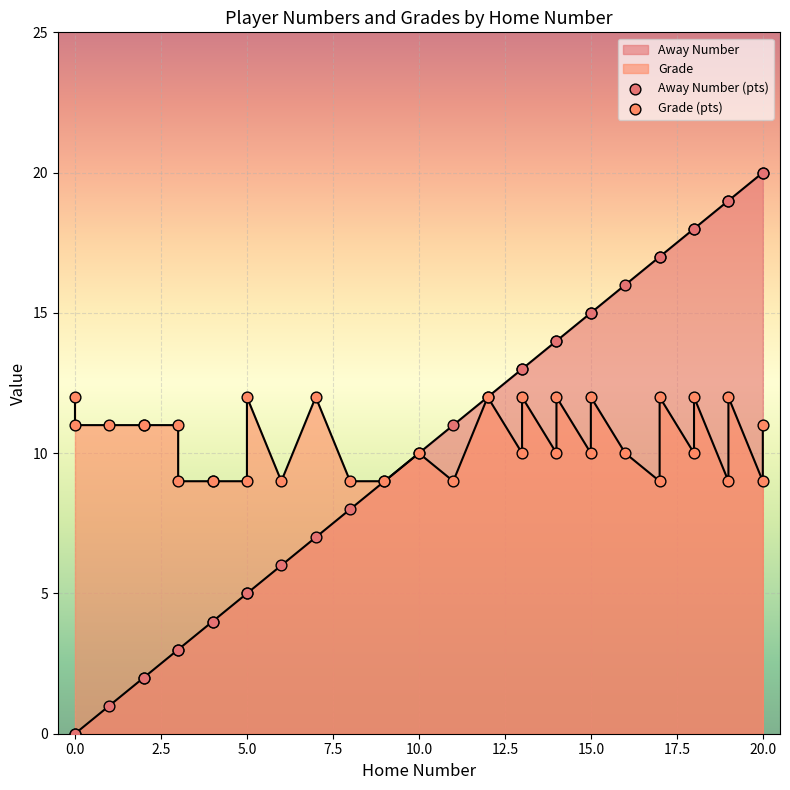

What is the total value across all series at 15?

25